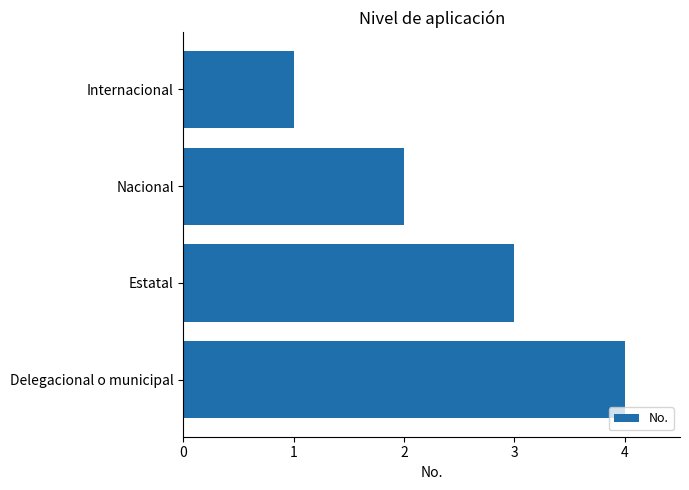

What is the minimum value shown in the chart?

1